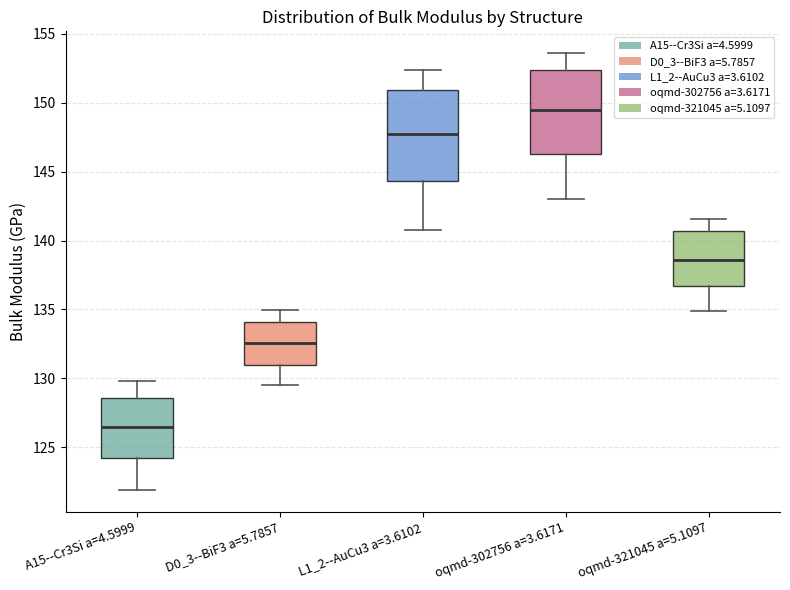

Which box is the tallest, from its lower edge to its upper edge?

L1_2--AuCu3 a=3.6102